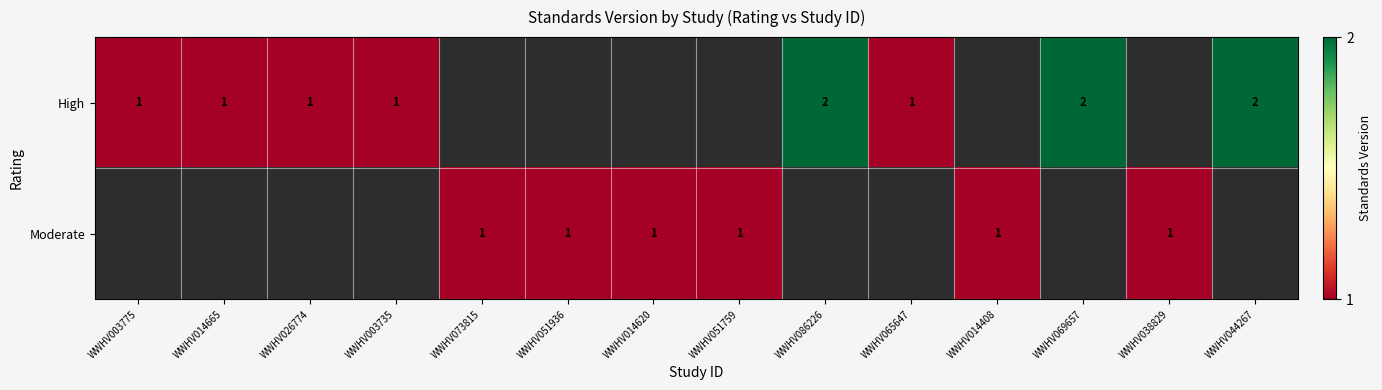

What is the sum of the High values at WWHV003735 and WWHV086226?

3